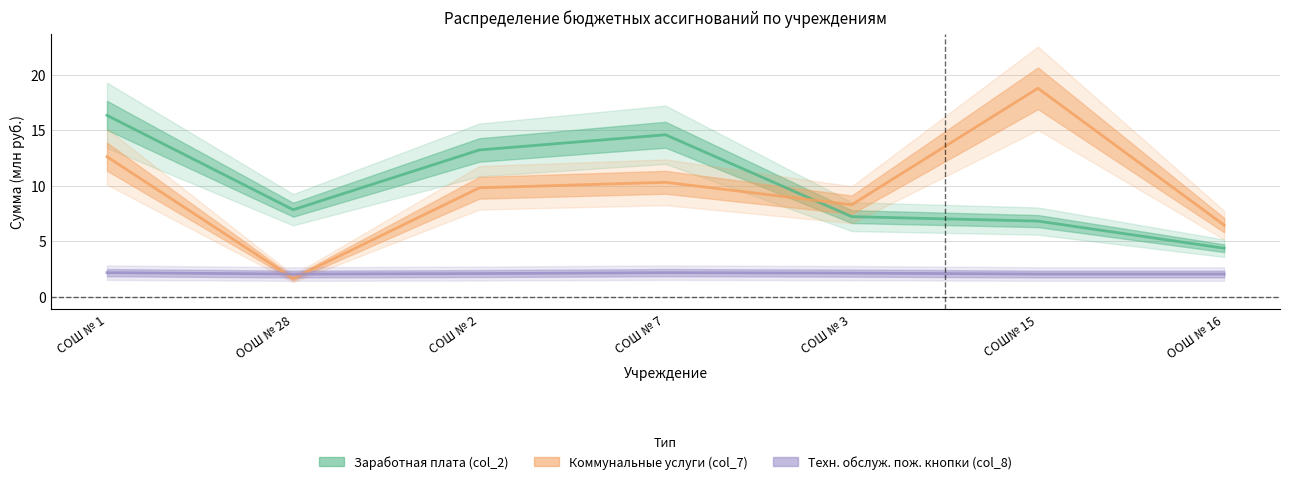

Which category has the highest value across all series?

СОШ№ 15